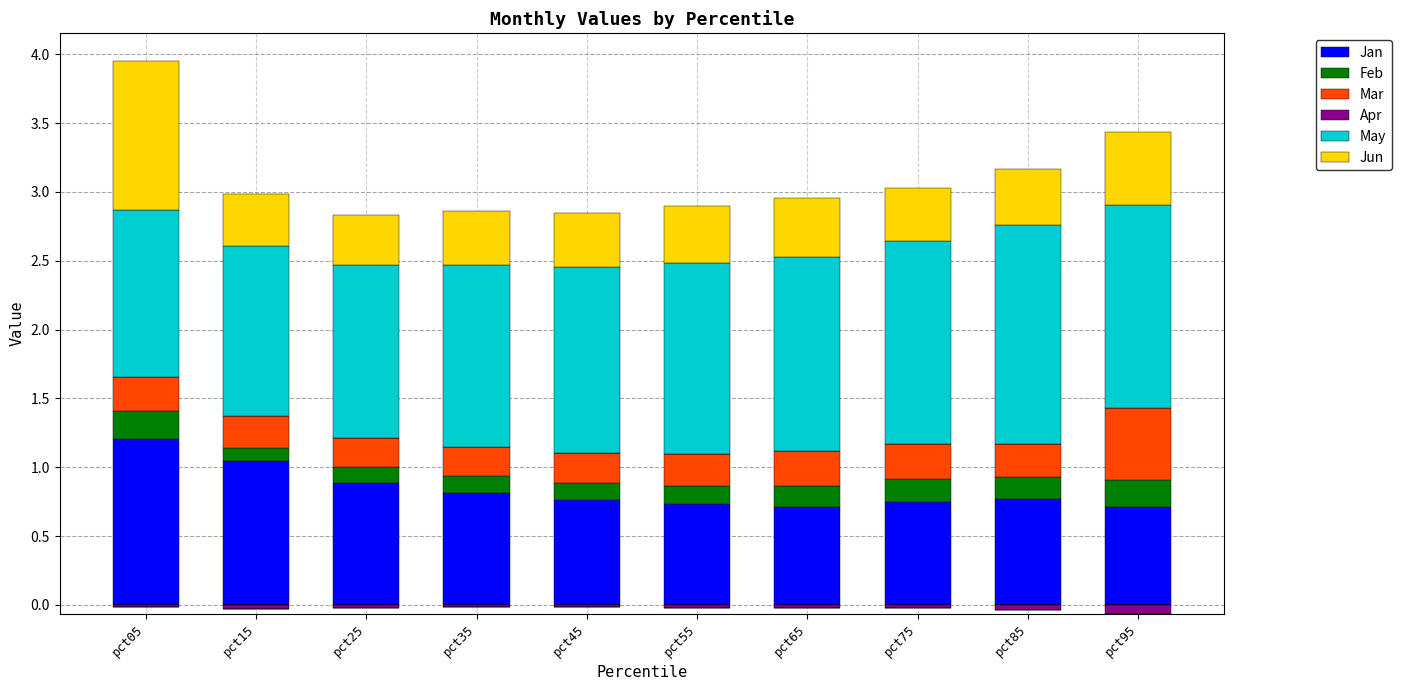

What is the difference between the maximum and minimum values in the Jan series?

0.5